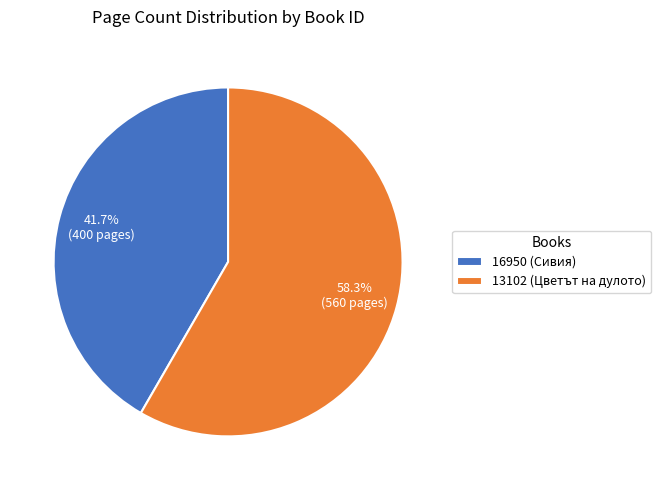

How many slices are in this pie chart?

2